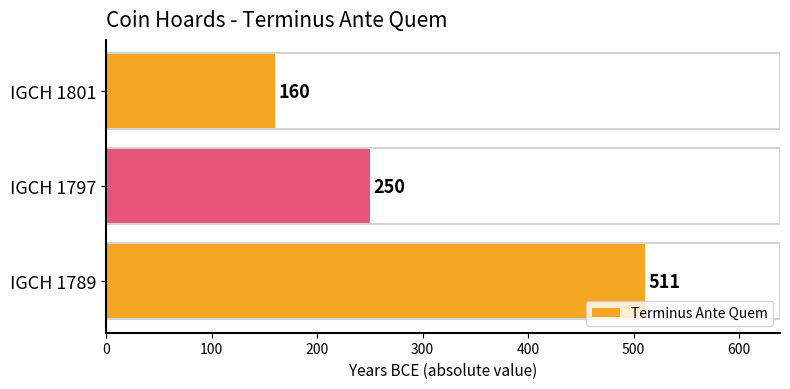

Rank the categories by value from lowest to highest.

IGCH 1801, IGCH 1797, IGCH 1789